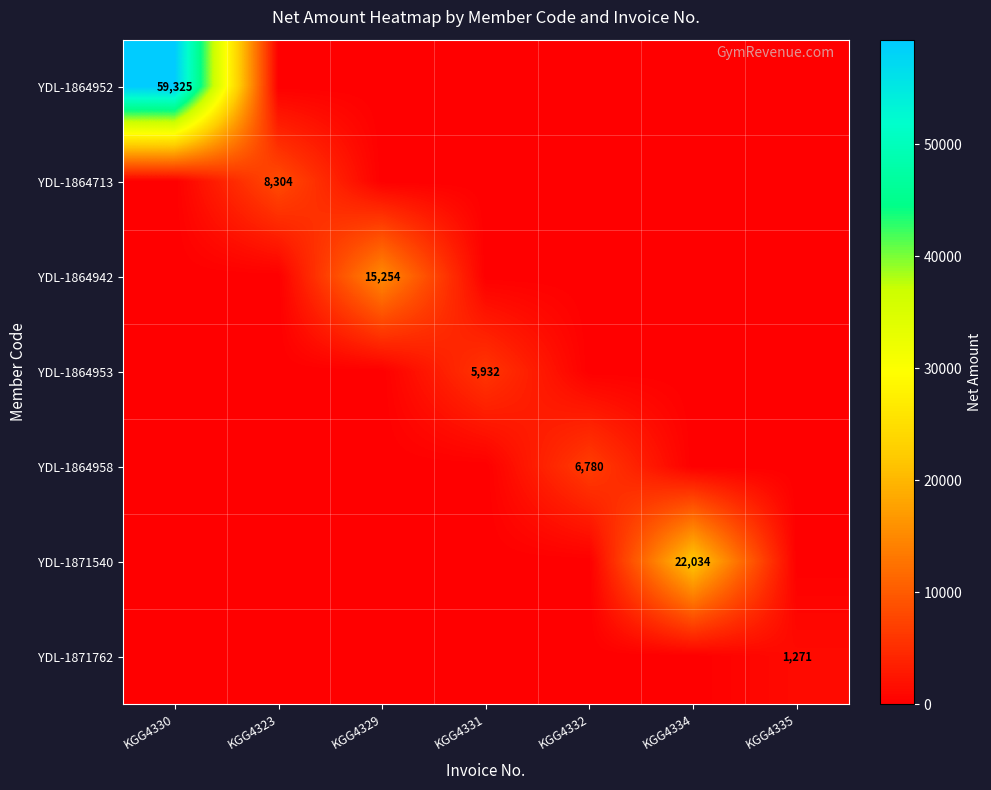

How many positive values does the YDL-1871540 series have?

1